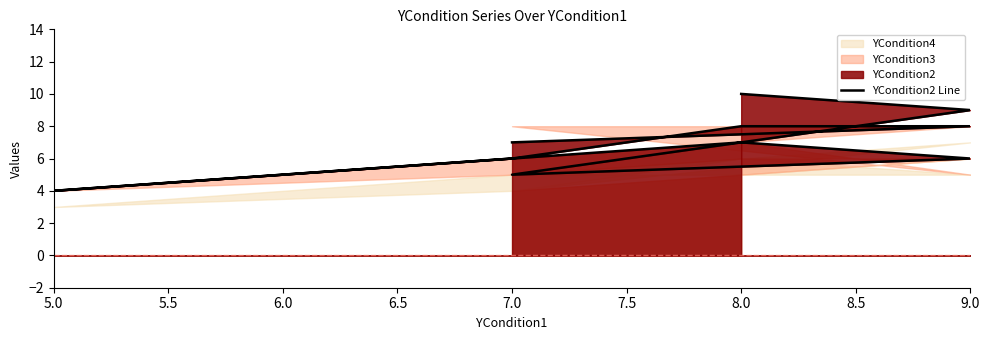

How many values are between 6 and 8?

6